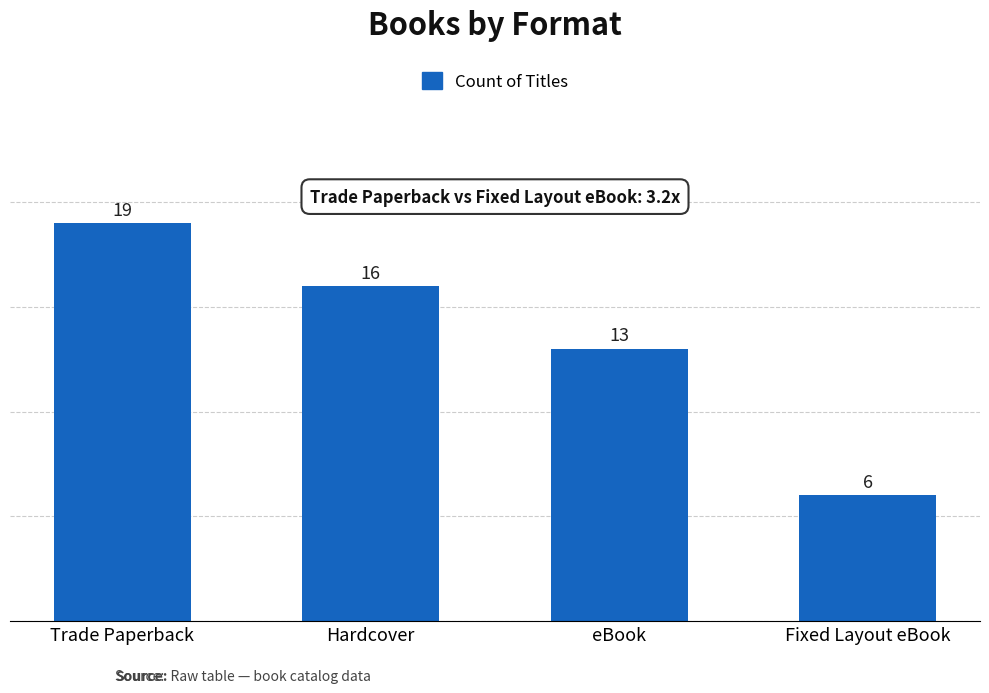

What is the greatest value displayed?

19